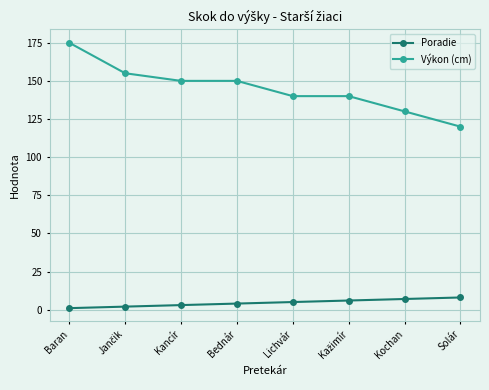

Does the chart have visible grid lines?

Yes